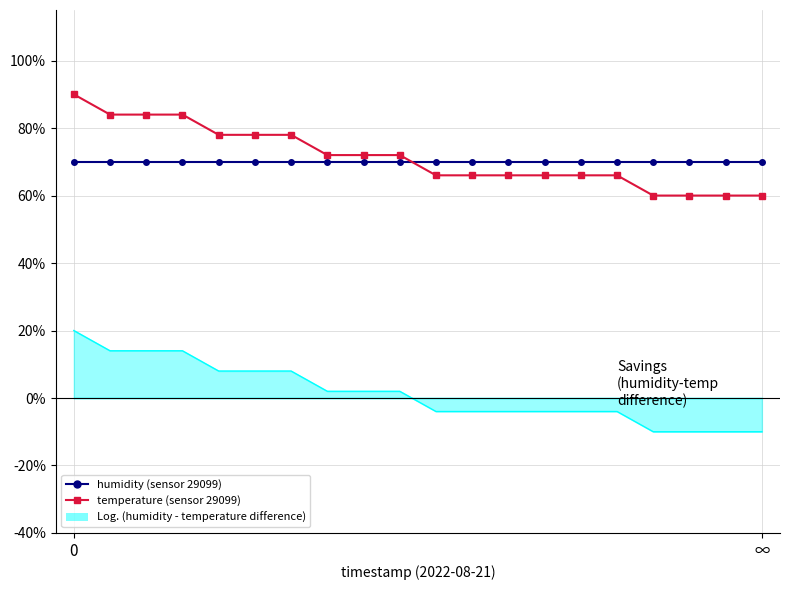

Rank the series by their maximum value, from highest to lowest.

temperature (sensor 29099), humidity (sensor 29099), Log. (humidity - temperature difference)